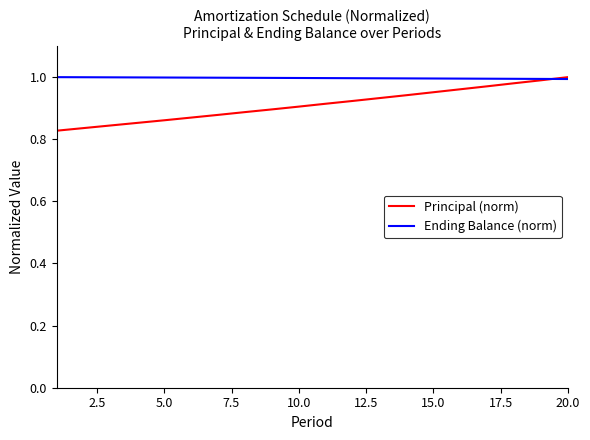

Count the number of data series in this chart.

2